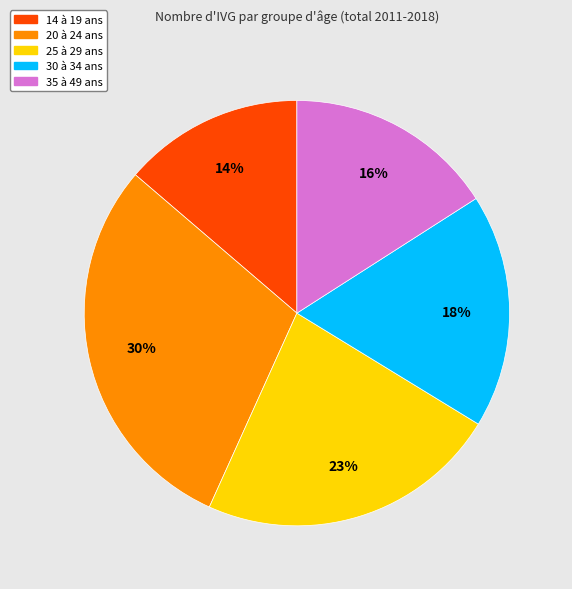

The 20 à 24 ans slice represents 16% of the pie. True or false?

False